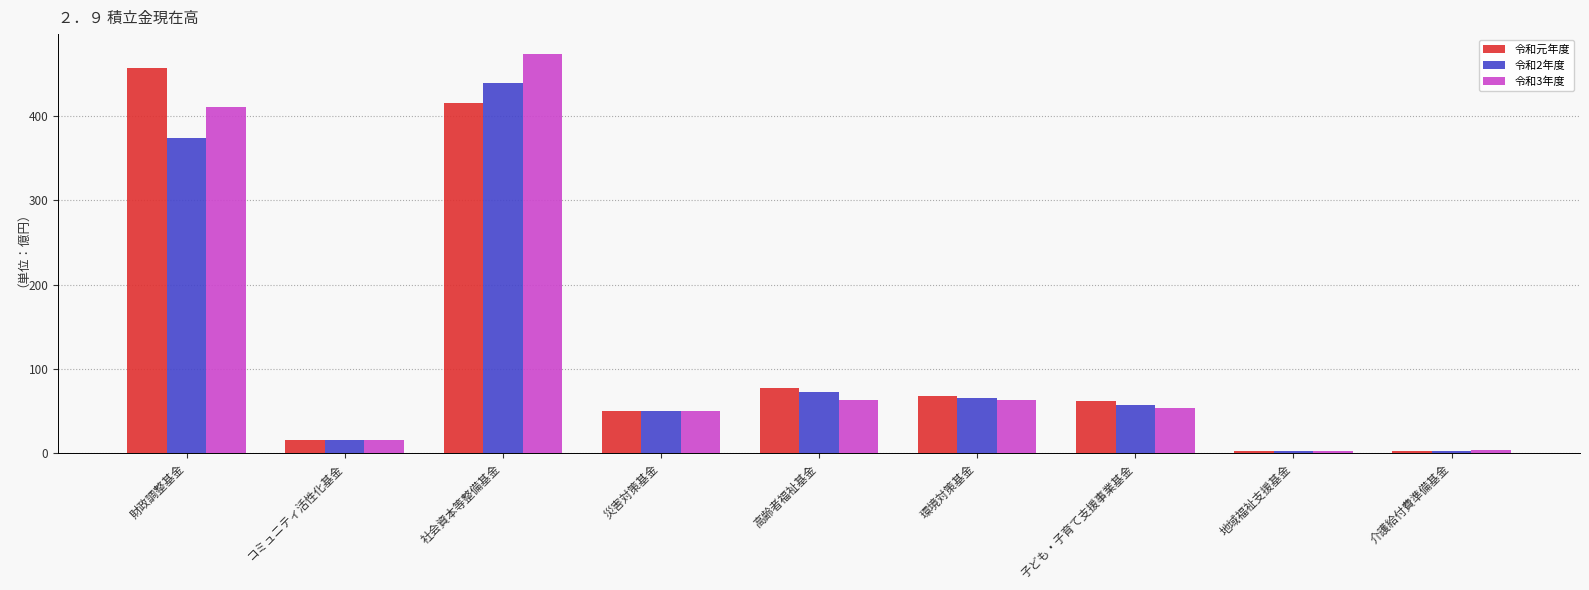

Which label corresponds to the largest value in the chart?

社会資本等整備基金